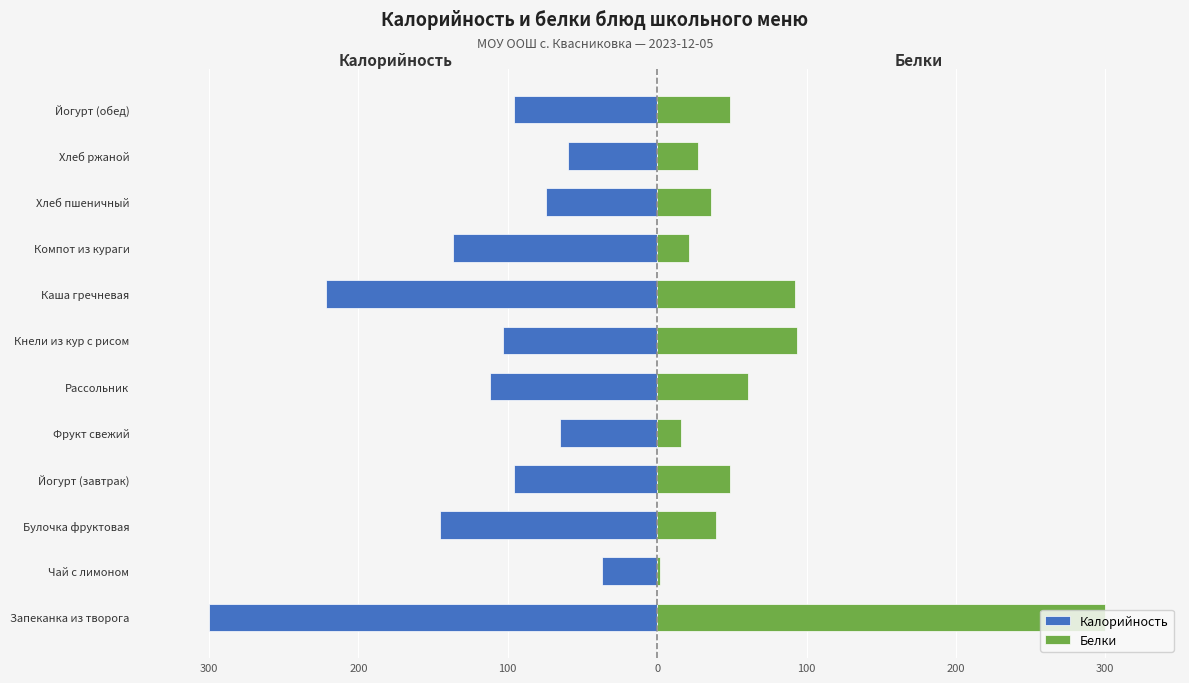

What is the value of the Калорийность bar at the 2nd from the left?

-37.0